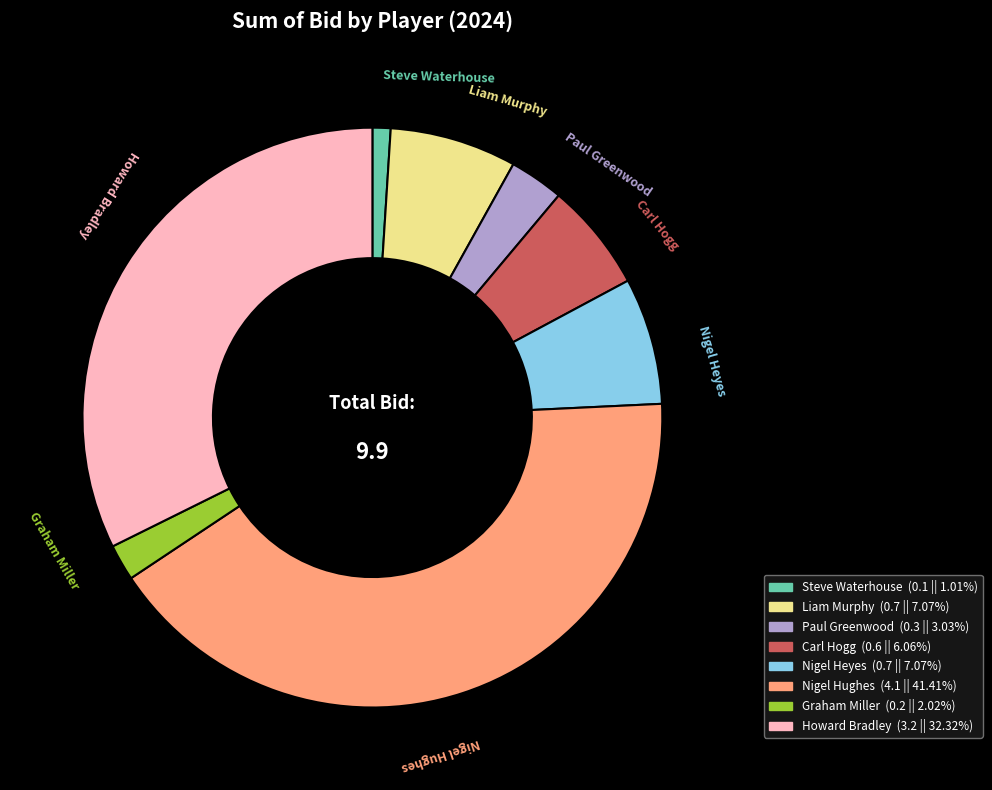

How many slices are in this pie chart?

8